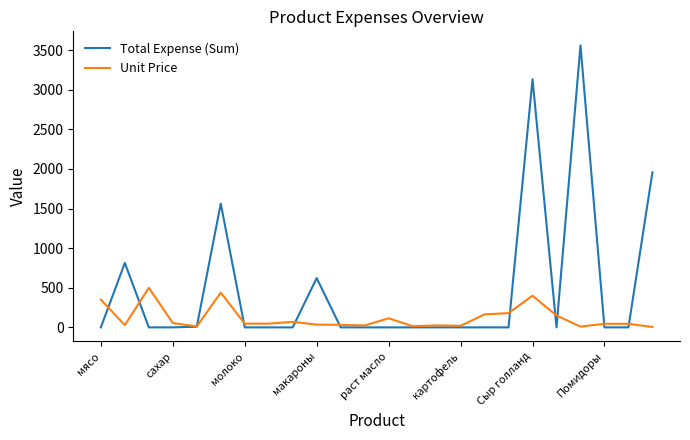

What is the maximum value shown in the chart?

3560.0